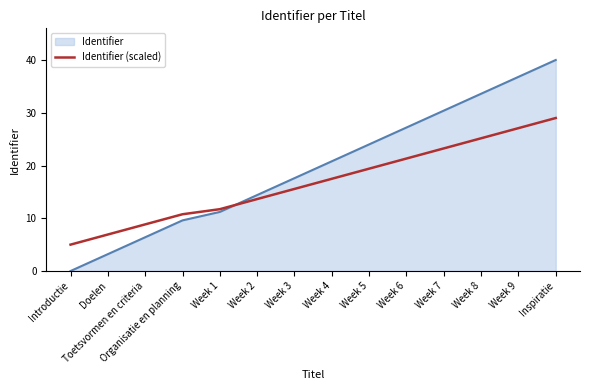

What is the difference between the Identifier values at Organisatie en planning and Week 8?

24.0